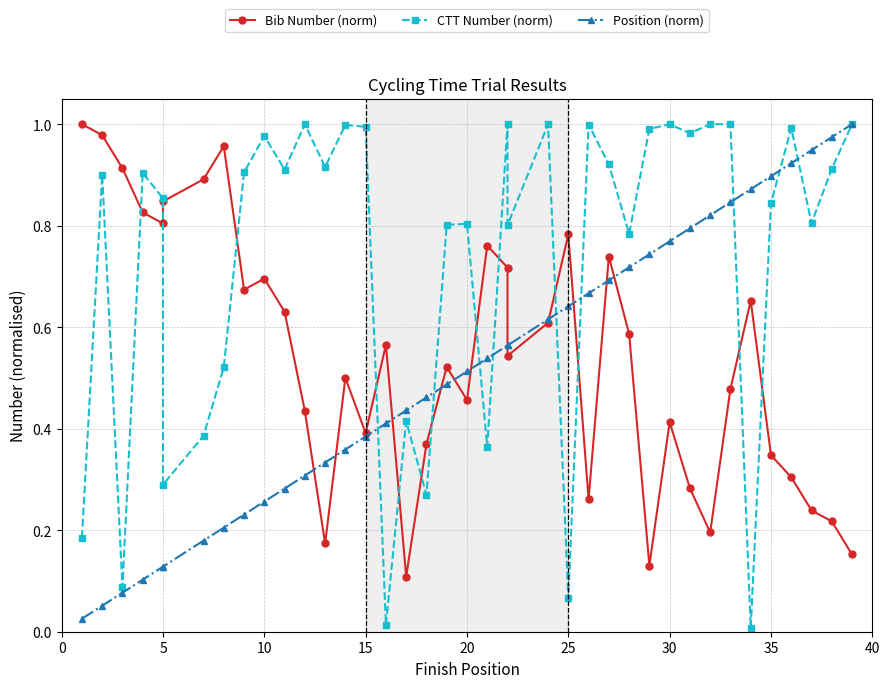

At how many categories does at least one series exceed 0?

39